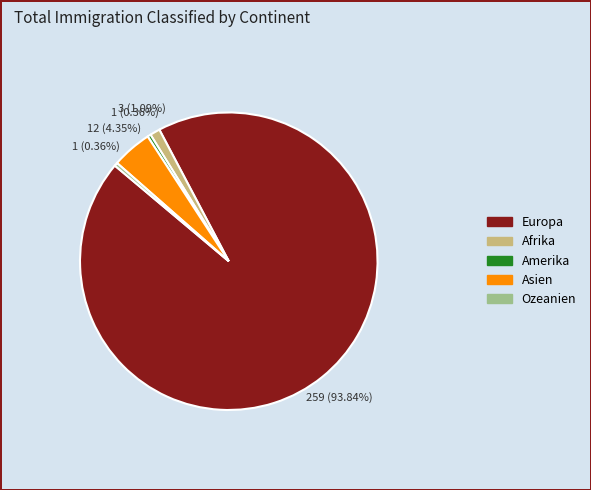

Which category has the biggest portion of the pie?

Europa